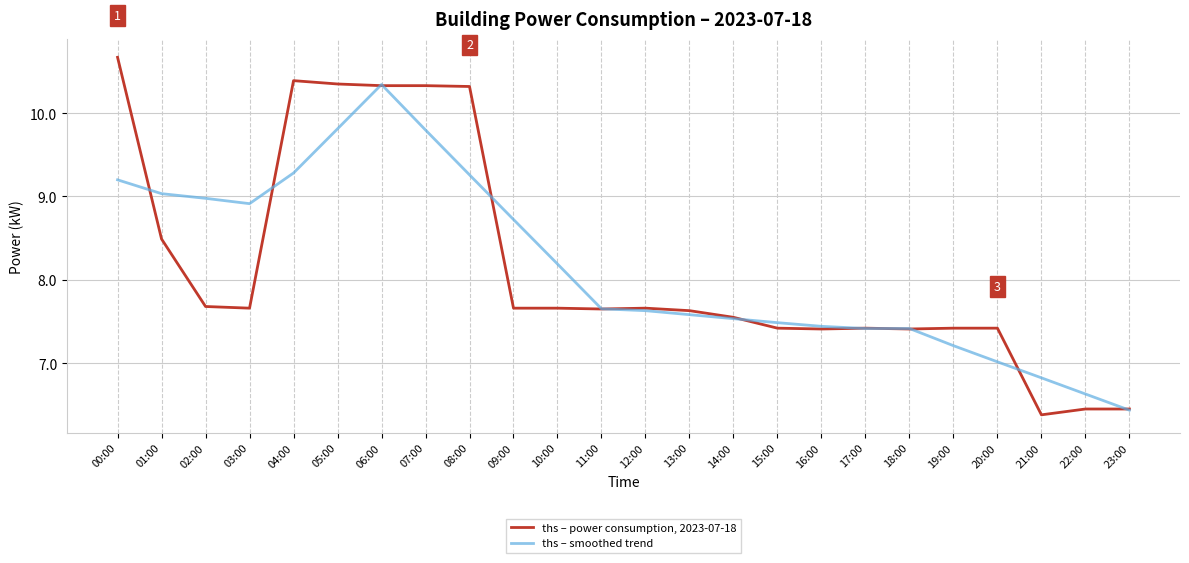

Rank the series at 06:00 from highest to lowest value.

ths – smoothed trend, ths – power consumption, 2023-07-18